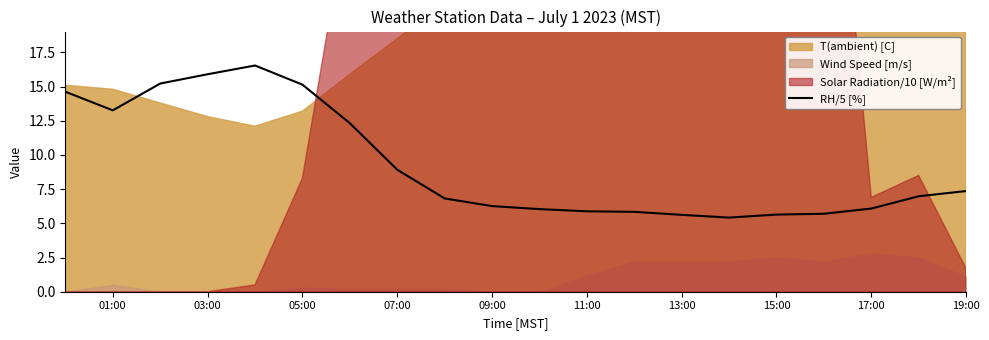

Is it true that RH/5 [%] equals 6.3 at 09:00?

True